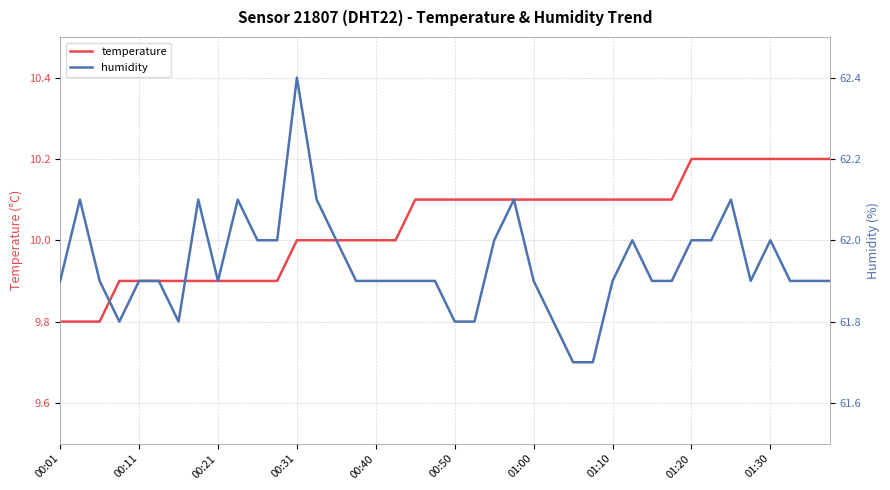

True or false: temperature has more than 1 interior local peaks.

False